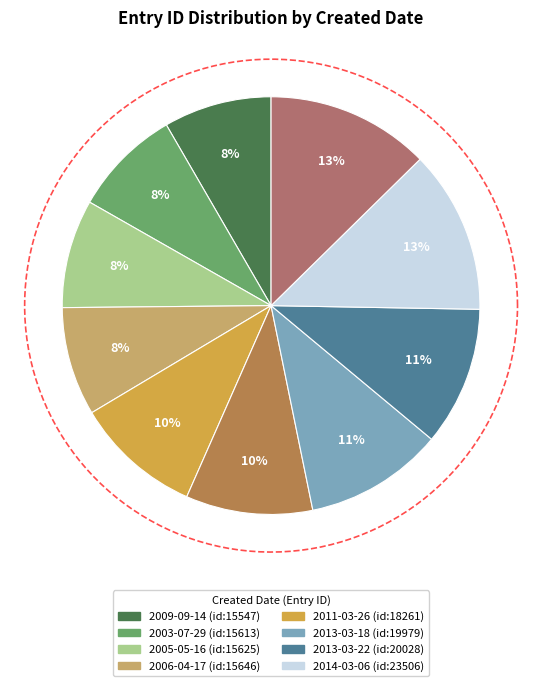

Is it true that 2011-03-26 is 20% of the pie?

False